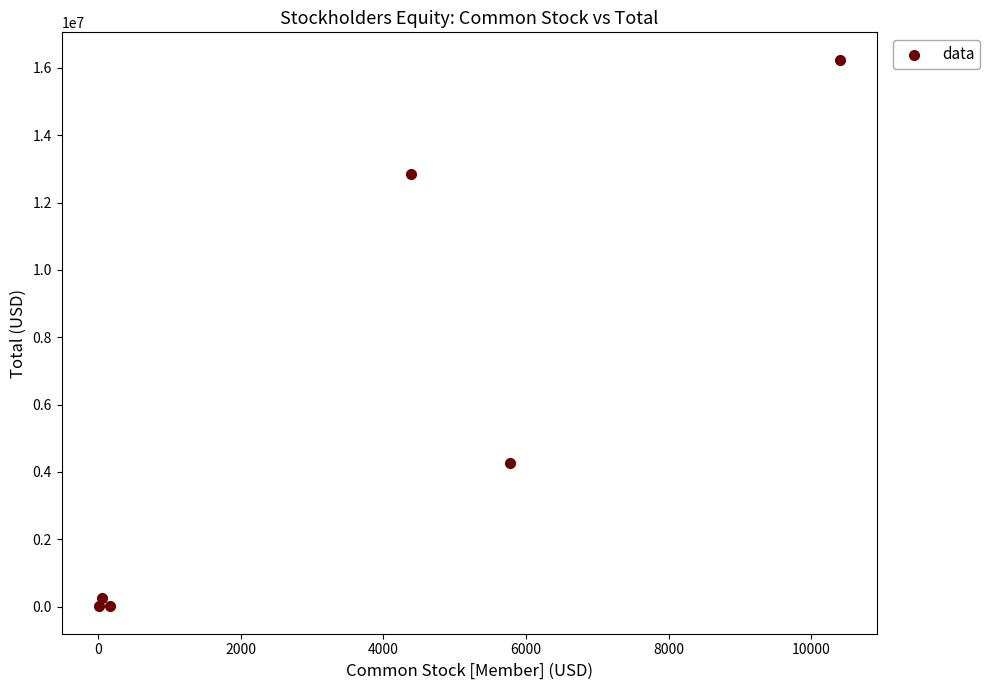

What Y value in the scatter plot is closest to 8126811?

4259475